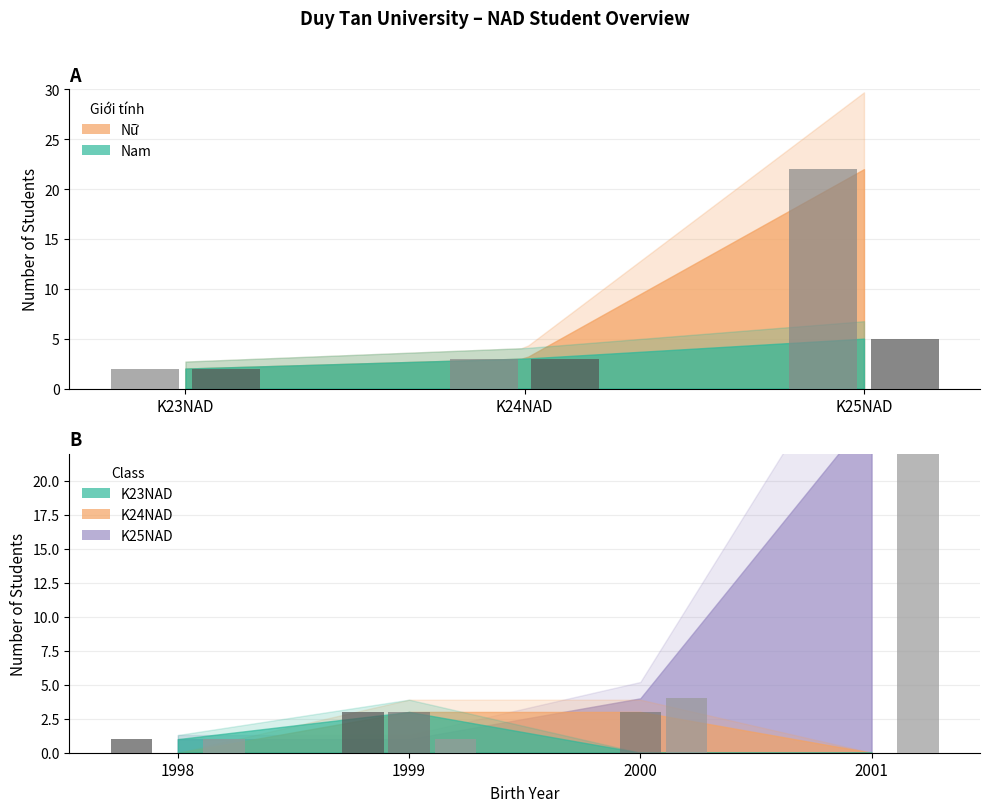

What is the label of the 2nd bar from the right?

K24NAD